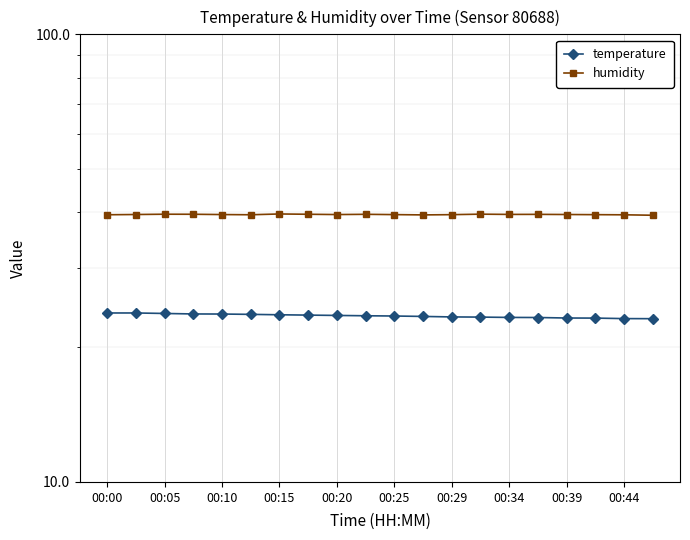

At how many categories does at least one series exceed 32?

20